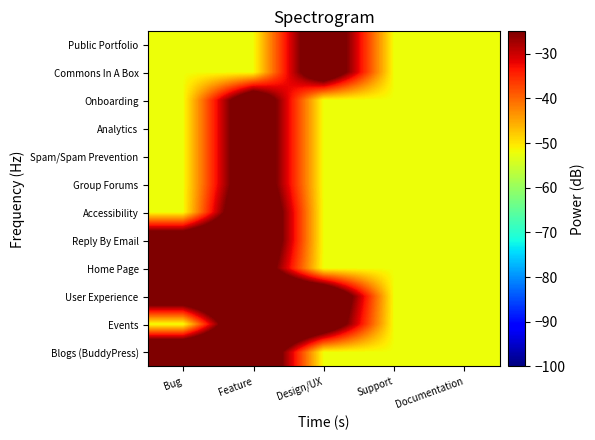

How many categories are shown in the chart?

5